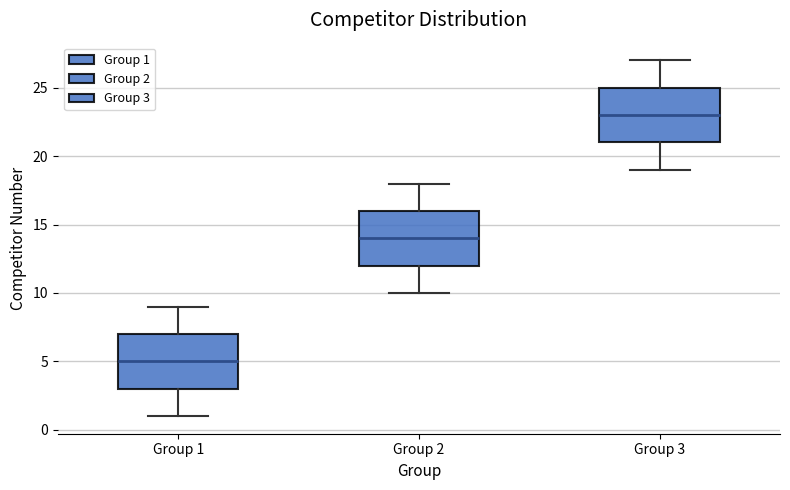

Reading left to right, transcribe this box plot: for each box, give where its median line is, the range the box spans, and where its two whiskers end, as read against the y-axis. The values are not printed on the chart, so give them approximately, as read against the axis.

Group 1: median 5, box 3 to 7, whiskers 1 to 9
Group 2: median 14, box 12 to 16, whiskers 10 to 18
Group 3: median 23, box 21 to 25, whiskers 19 to 27